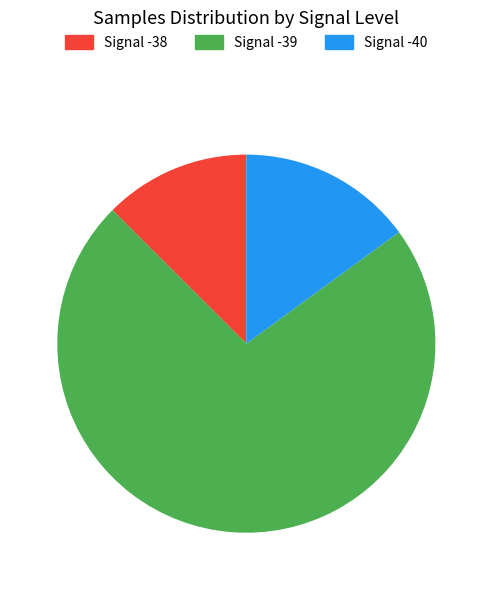

Which has a higher value, Signal -39 or Signal -38?

Signal -39